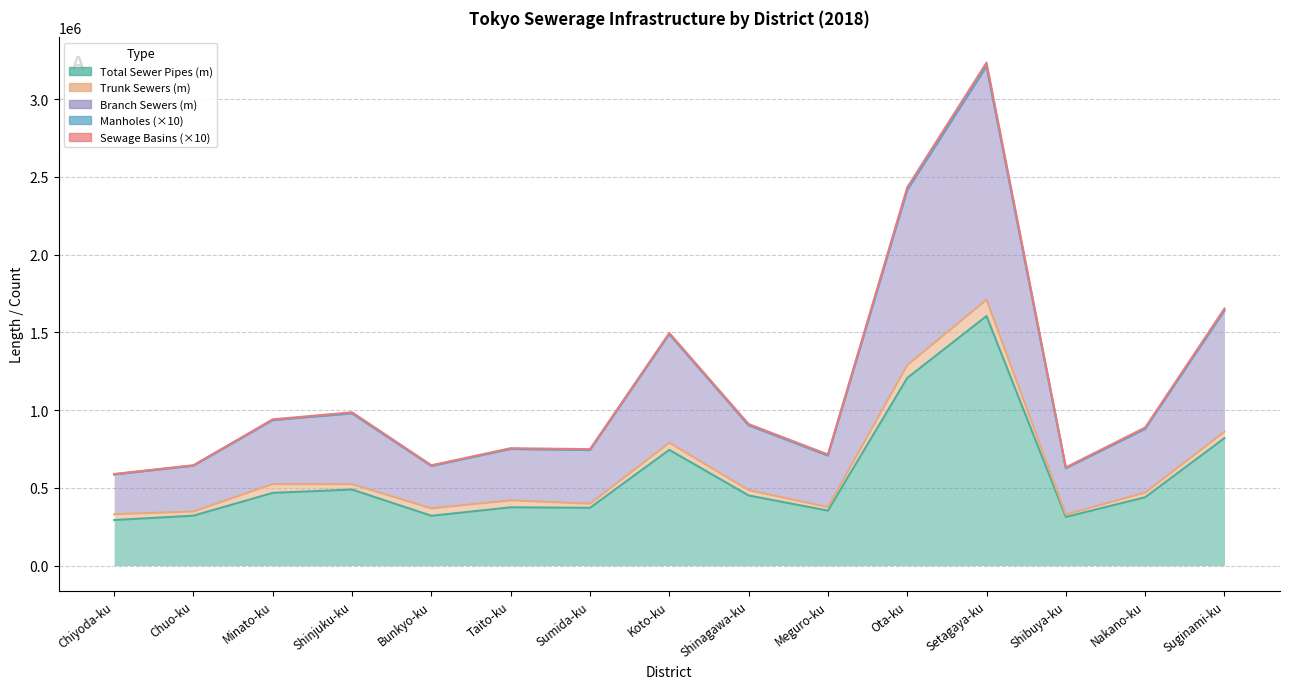

What is the average value of the Total Sewer Pipes (m) series?

571223.3